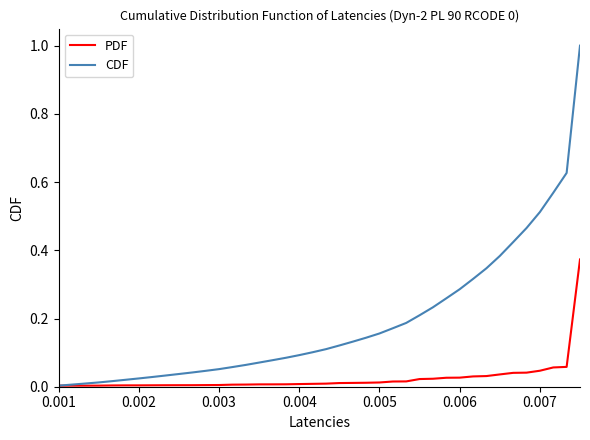

What is the maximum value shown in the chart?

1.0